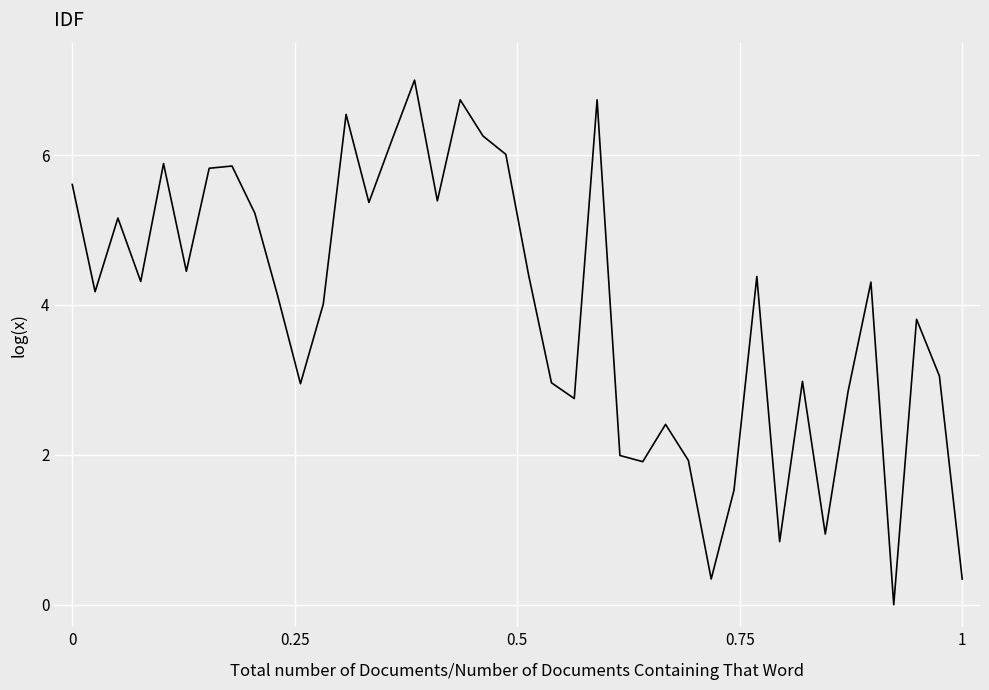

What is the difference between the maximum and minimum values?

7.0